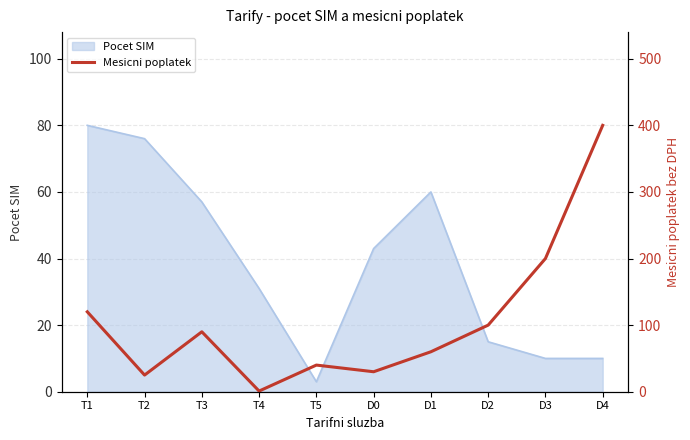

Count the number of categories in the chart.

10